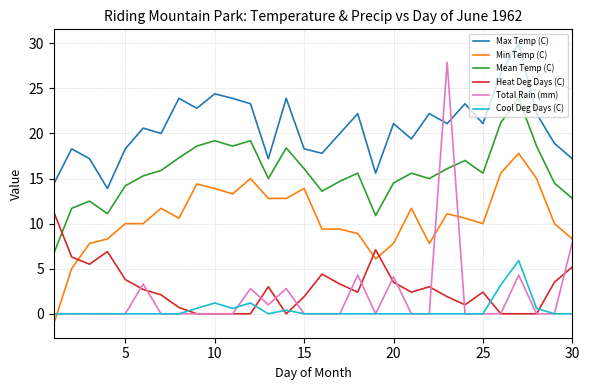

List the series in order of their peak value, lowest first.

Cool Deg Days (C), Heat Deg Days (C), Min Temp (C), Mean Temp (C), Total Rain (mm), Max Temp (C)